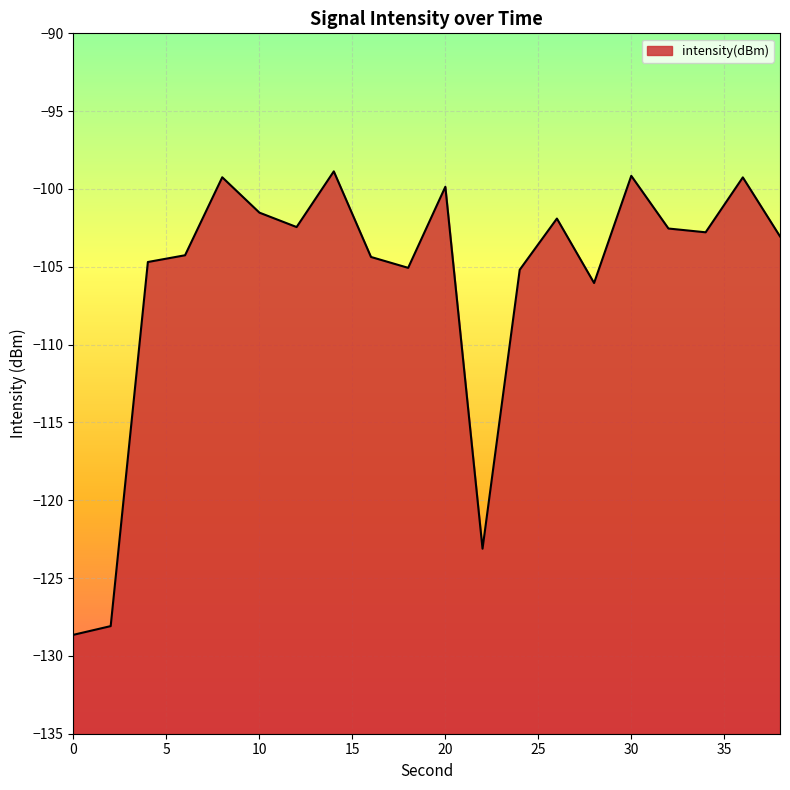

What is the value of the 13th point from the left?

-105.2